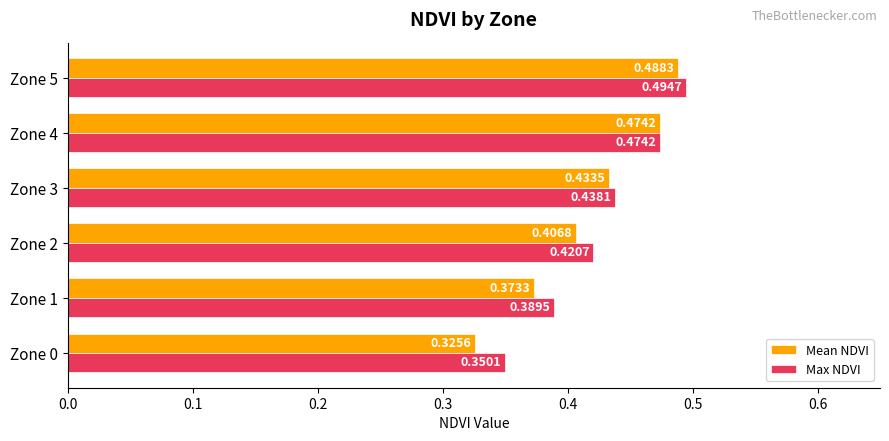

At how many categories does at least one series exceed 0?

6